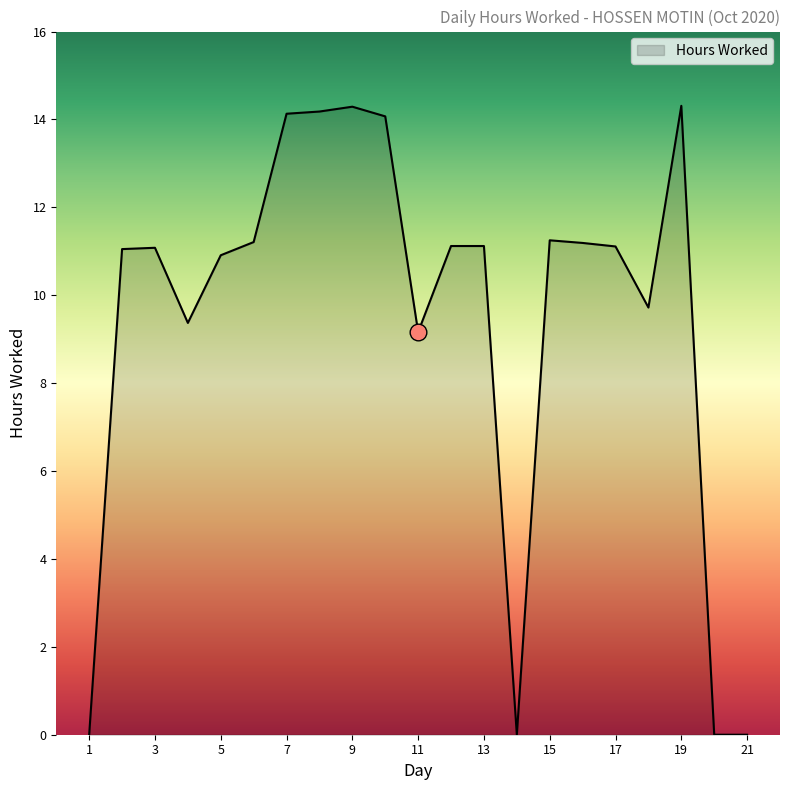

What is the difference between the maximum and minimum values?

14.3